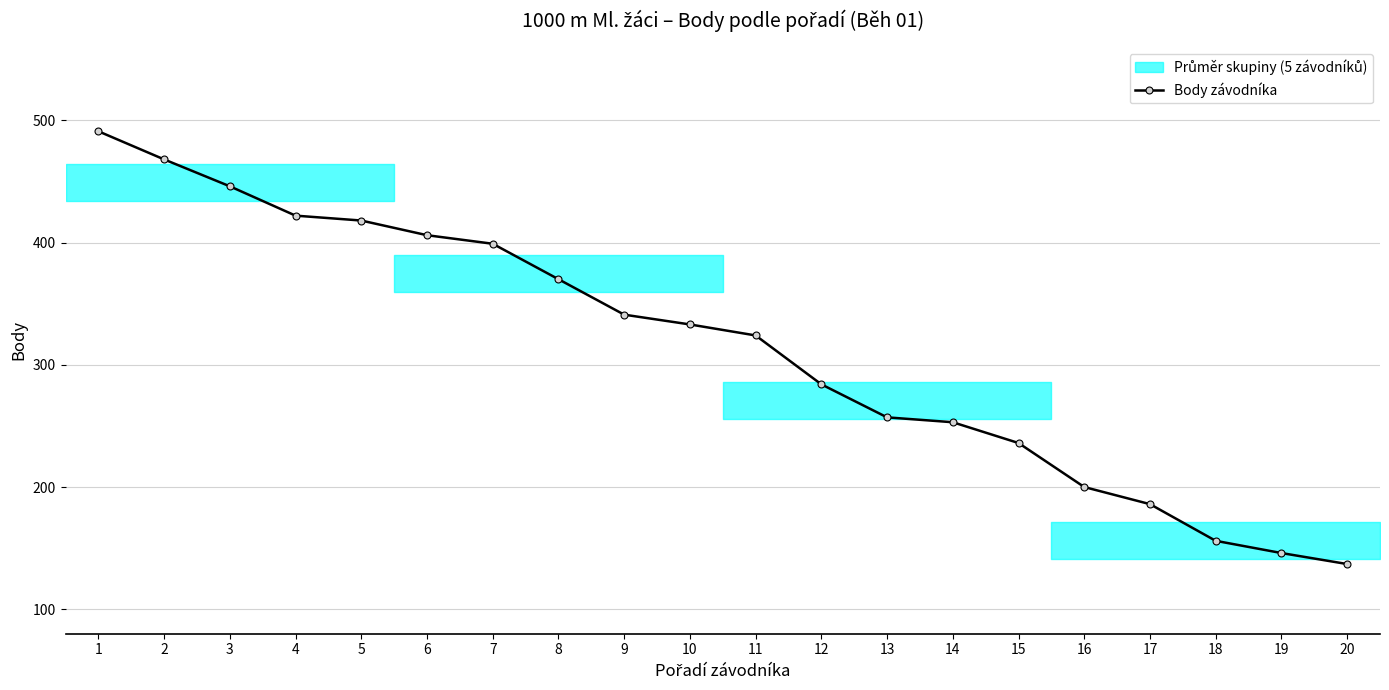

Reading right to left, transcribe all the data shown in this chart.

20=137	19=146	18=156	17=186	16=200	15=236	14=253	13=257	12=284	11=324	10=333	9=341	8=370	7=399	6=406	5=418	4=422	3=446	2=468	1=491